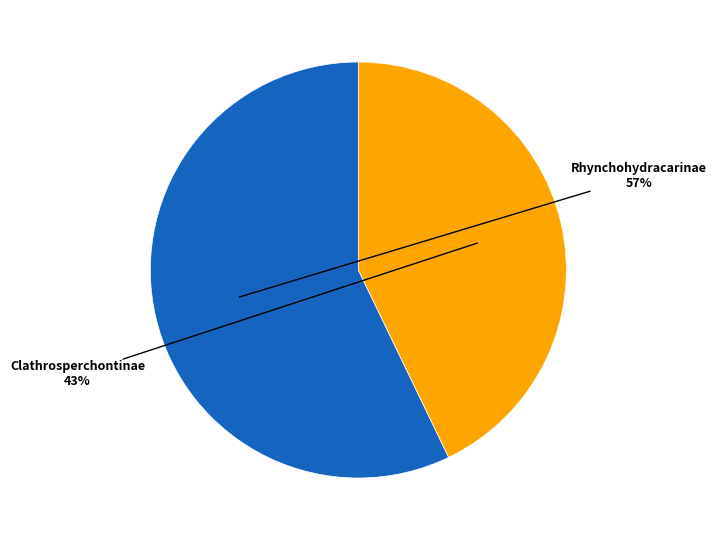

To the nearest percent, what is the average slice percentage?

50%